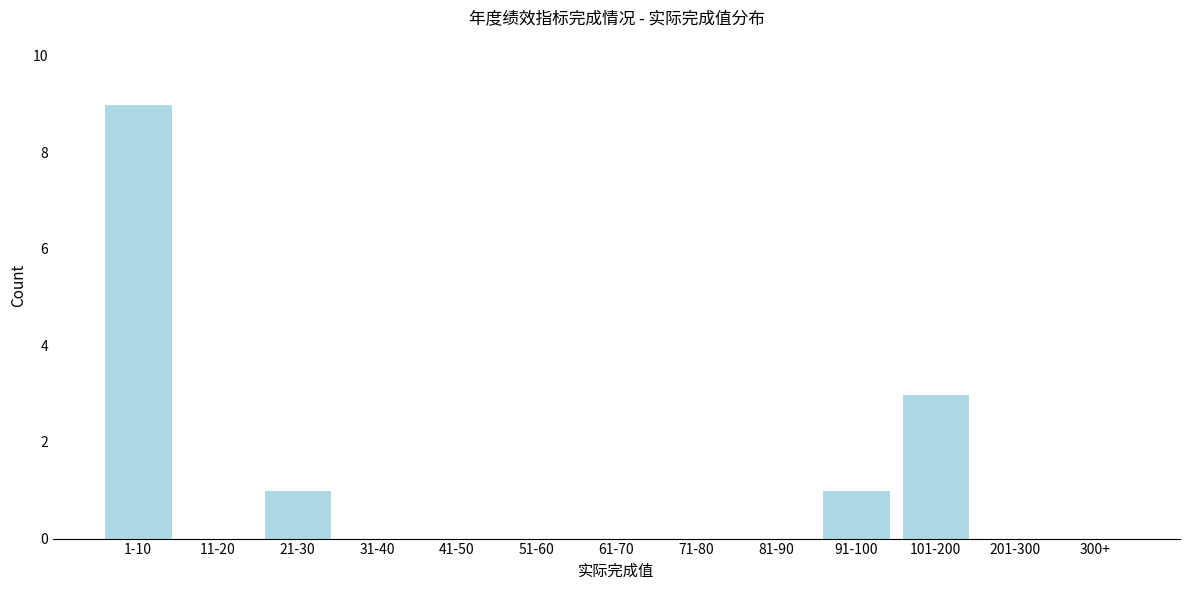

Reading right to left, transcribe all the data shown in this chart.

300+=0	201-300=0	101-200=3	91-100=1	81-90=0	71-80=0	61-70=0	51-60=0	41-50=0	31-40=0	21-30=1	11-20=0	1-10=9